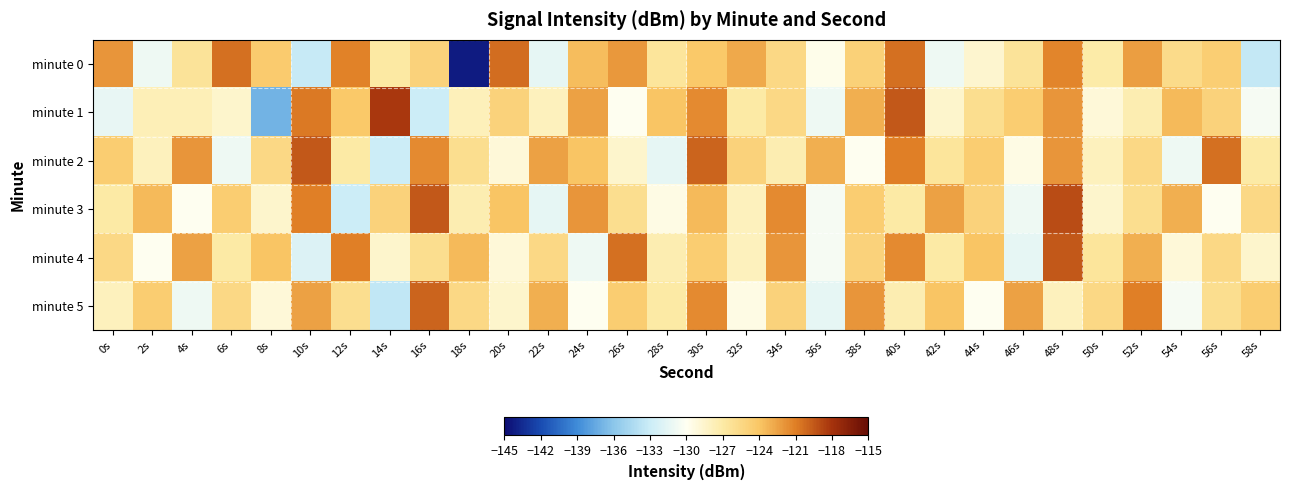

Between 8s and 54s, which series saw the biggest shift?

minute 1